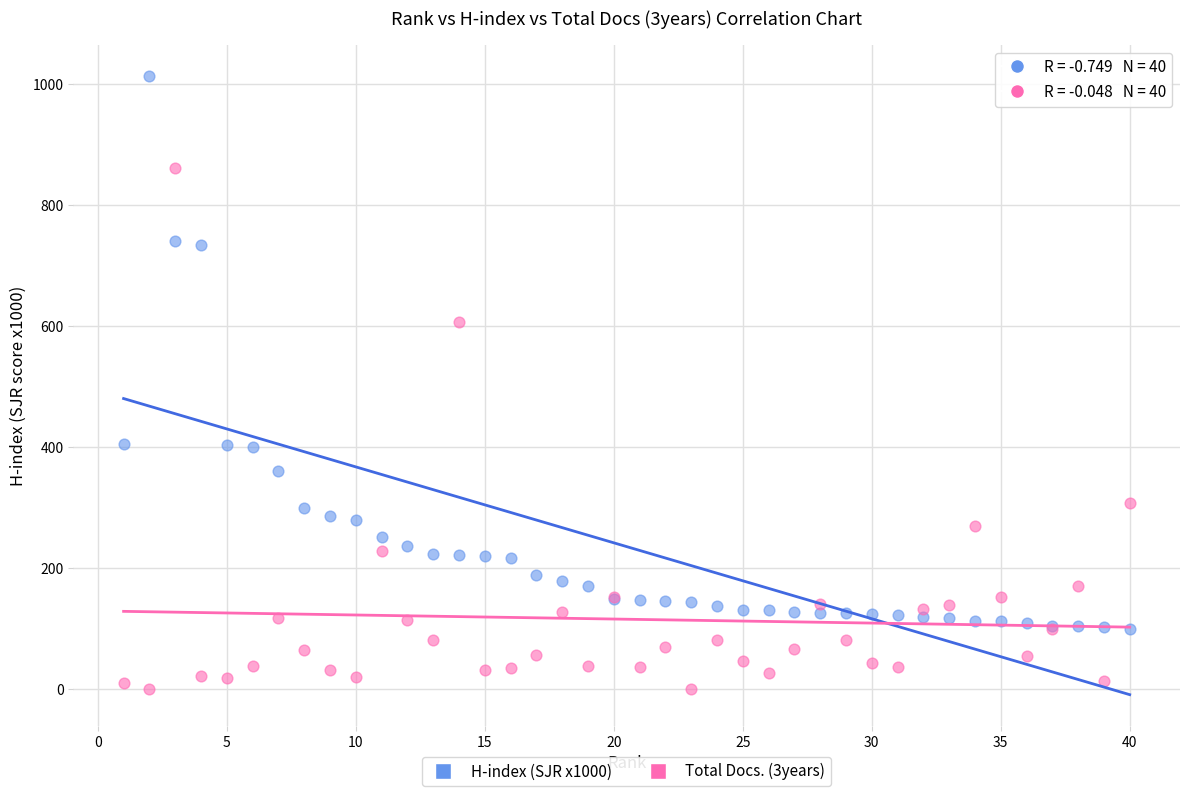

In the H-index (SJR x1000) series, what Y value is closest to 556?

405